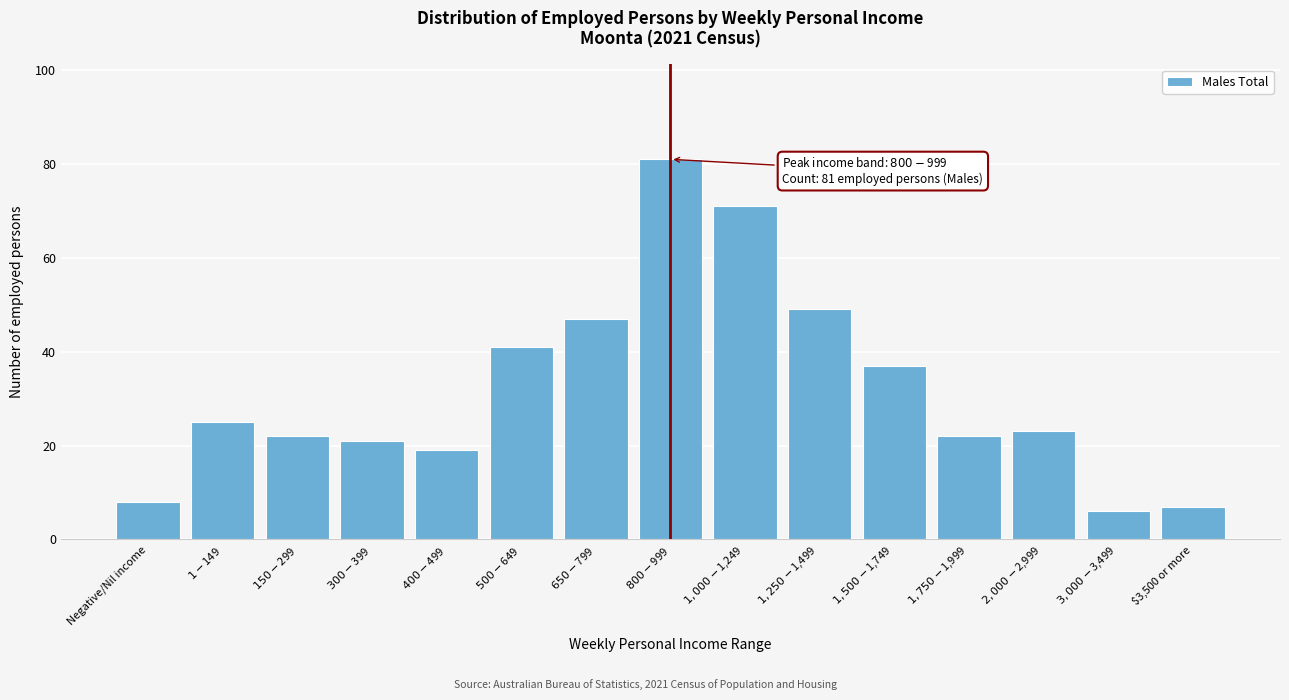

Reading left to right, transcribe all the data shown in this chart.

8	25	22	21	19	41	47	81	71	49	37	22	23	6	7